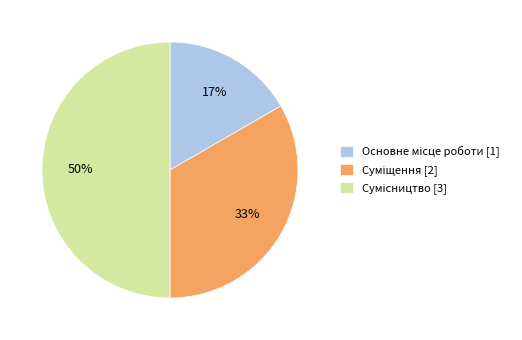

To the nearest percent, what is the average slice percentage?

33%